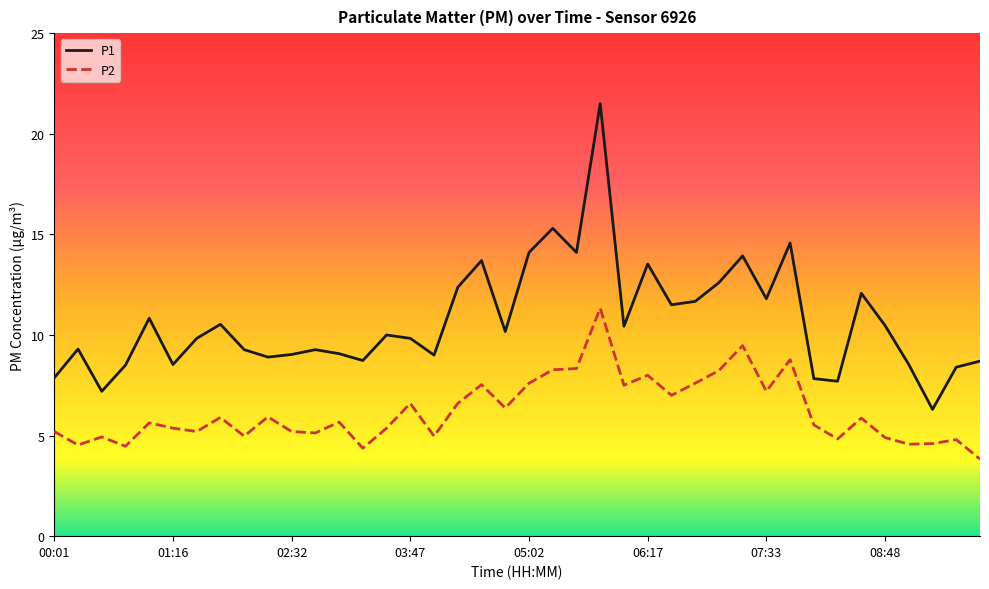

What are all the series names shown in the legend?

P1, P2